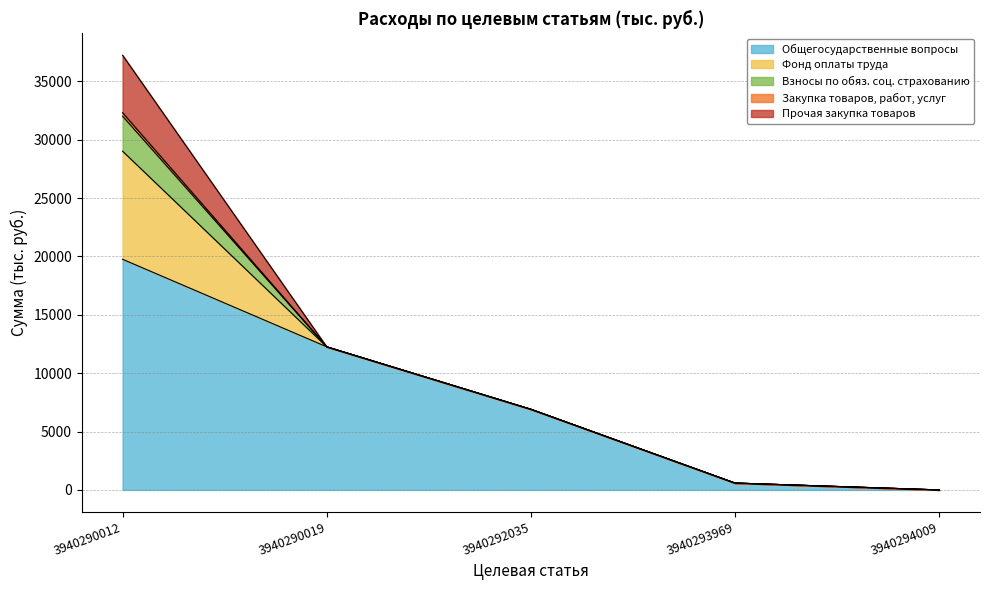

At 3940290012, list the series in order from largest to smallest.

Общегосударственные вопросы, Фонд оплаты труда, Прочая закупка товаров, Взносы по обяз. соц. страхованию, Закупка товаров, работ, услуг